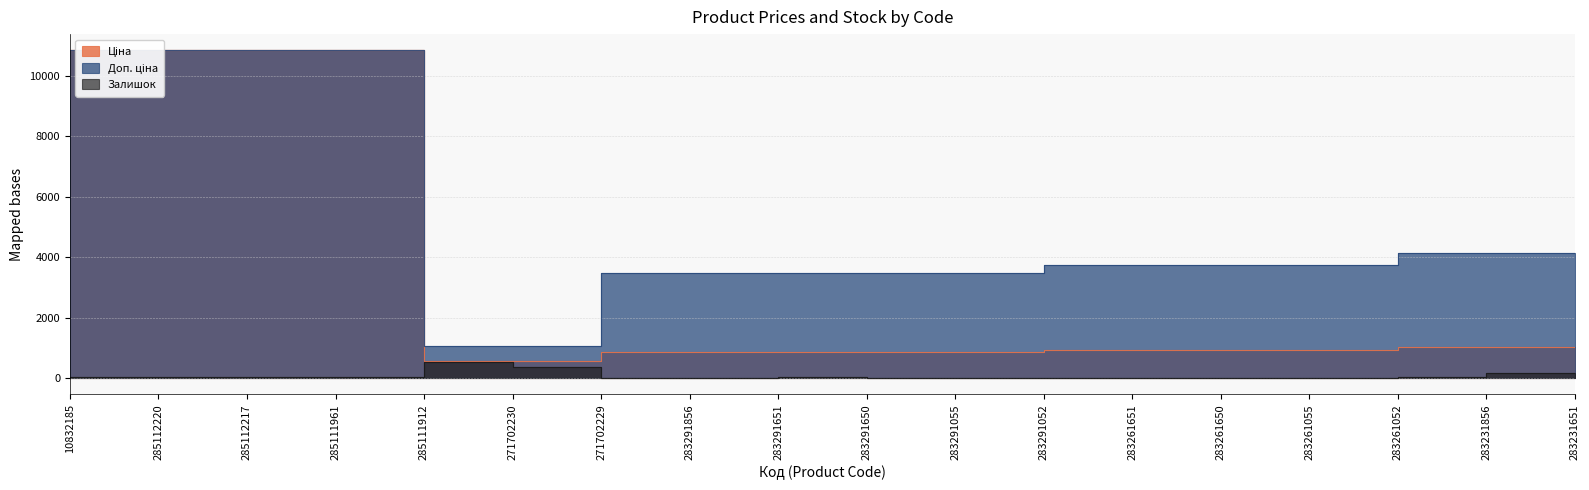

What is the difference between the highest and lowest values at 283291055?

3469.1